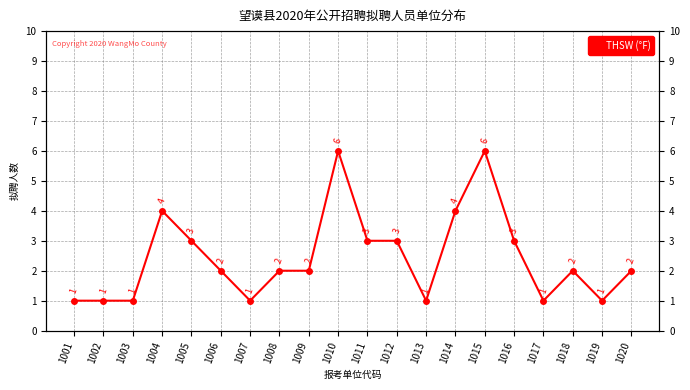

What is the value of the 2nd point from the left?

1